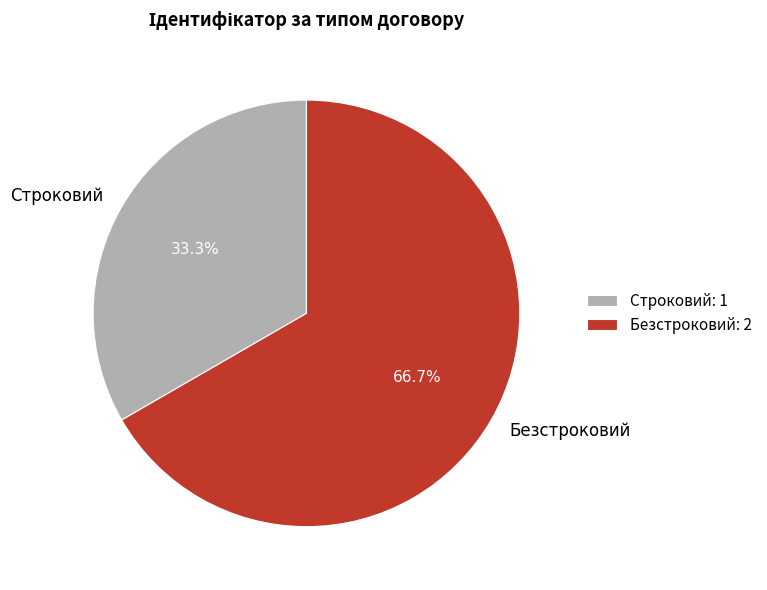

Is Безстроковий the majority of the pie?

Yes